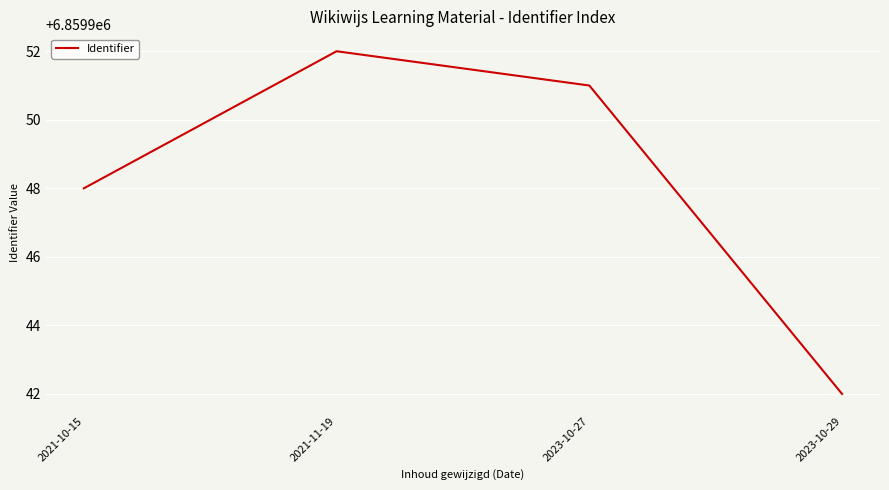

How many categories are shown in the chart?

4